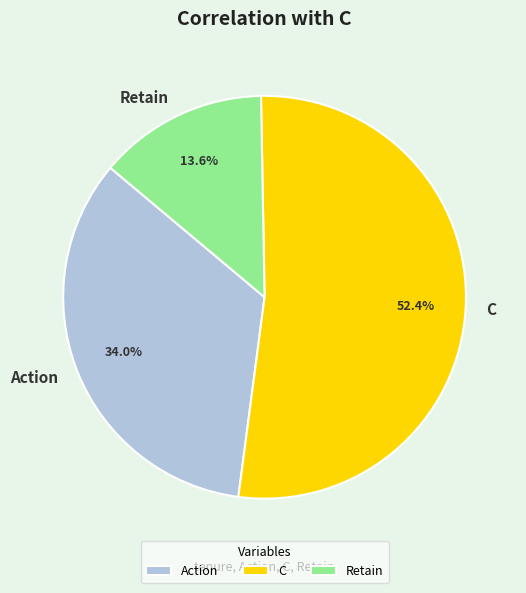

To the nearest percent, what percentage of the pie is C?

52%